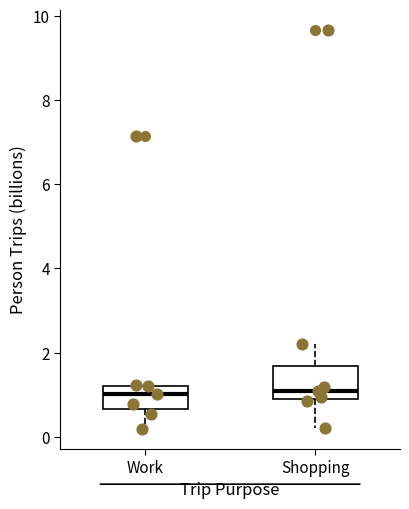

Where does the median line of the box for Work sit on the y-axis? The values are not printed on the chart, so give them approximately, as read against the axis.

1.0